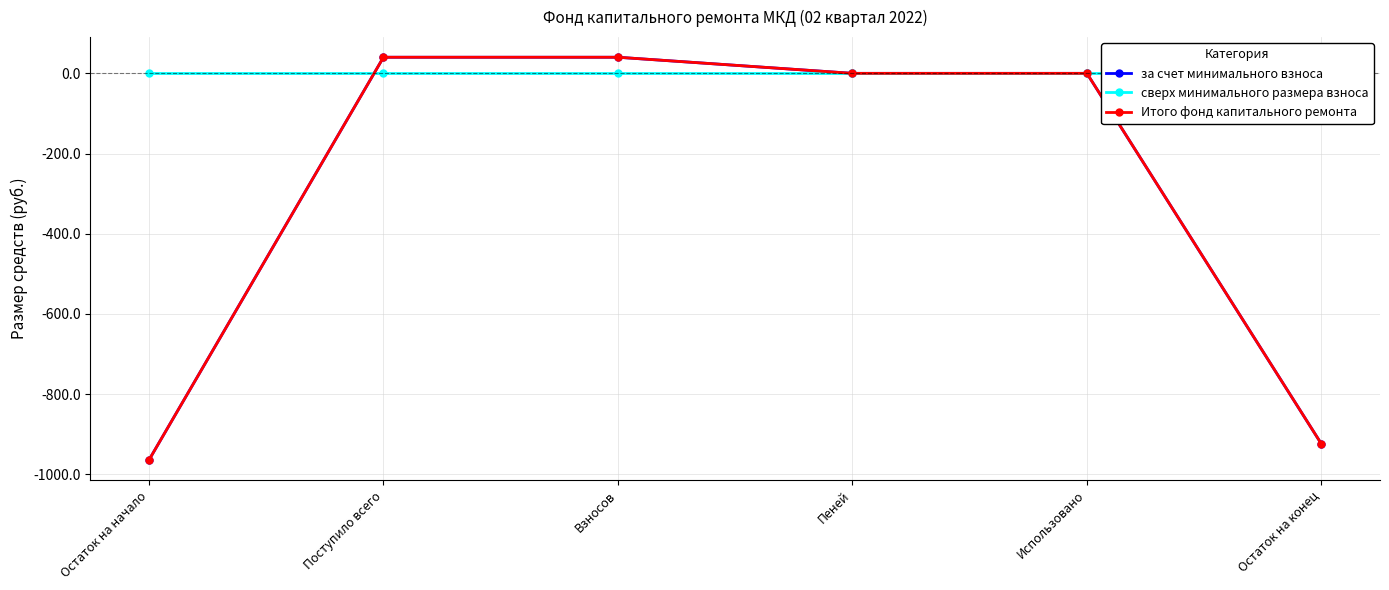

What are all the series names shown in the legend?

за счет минимального взноса, сверх минимального размера взноса, Итого фонд капитального ремонта